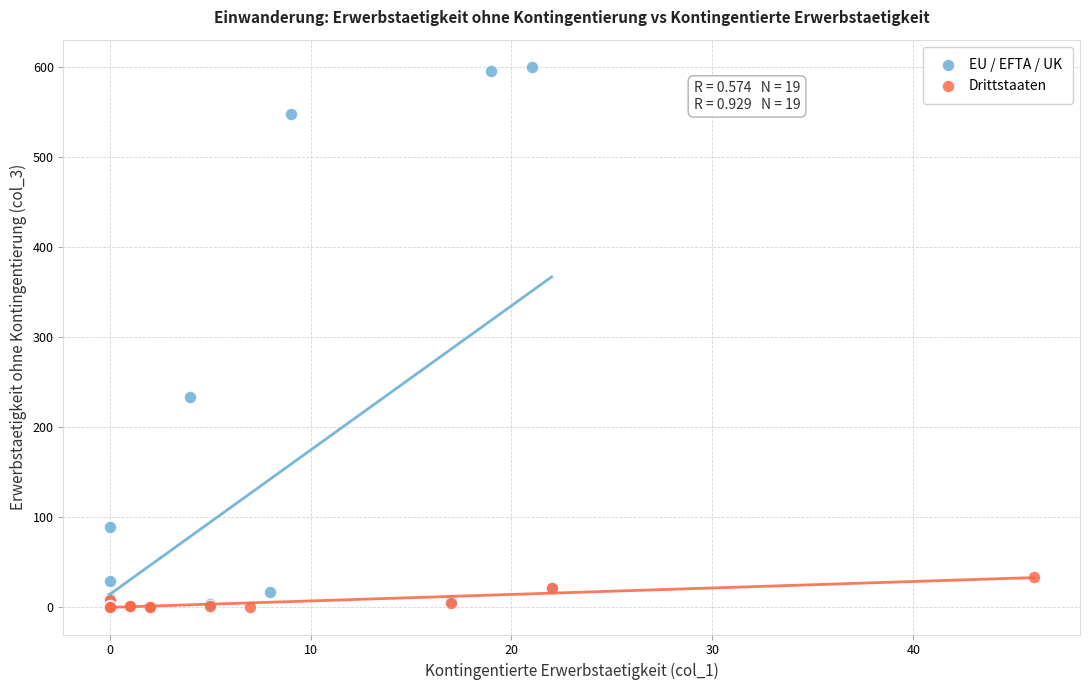

Which series reaches the maximum Y coordinate?

EU / EFTA / UK